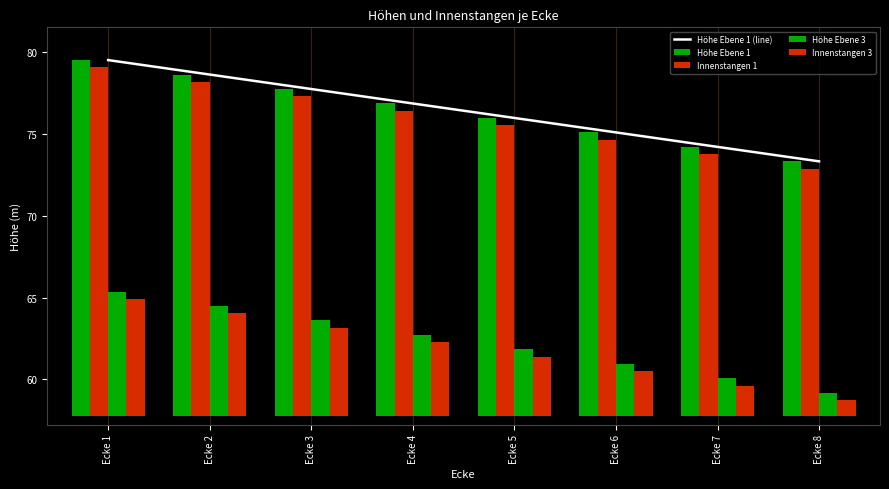

List the labels in order of Höhe Ebene 1 (line) value, smallest first.

Ecke 8, Ecke 7, Ecke 6, Ecke 5, Ecke 4, Ecke 3, Ecke 2, Ecke 1